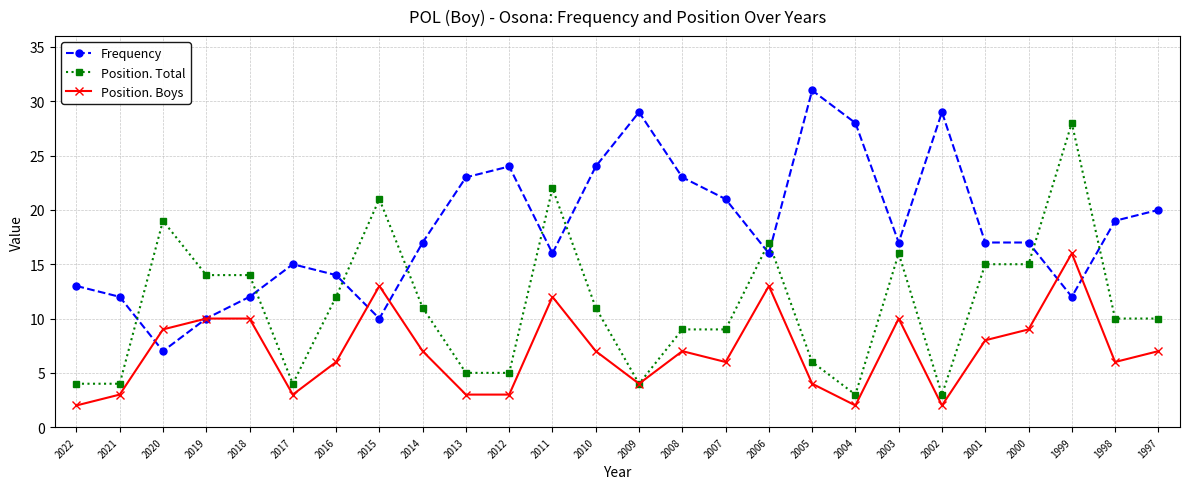

At which category does Position. Boys reach its first local valley?

2017